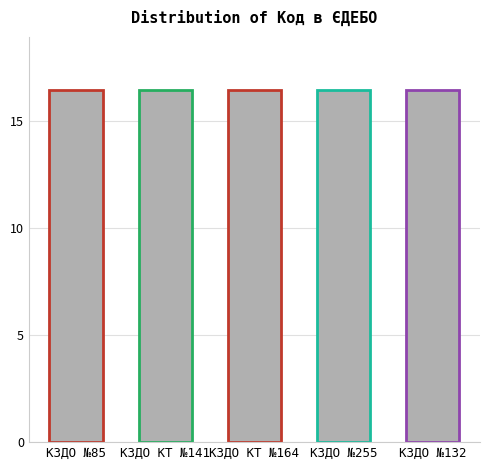

The value at КЗДО №132 is 27.0. True or false?

False